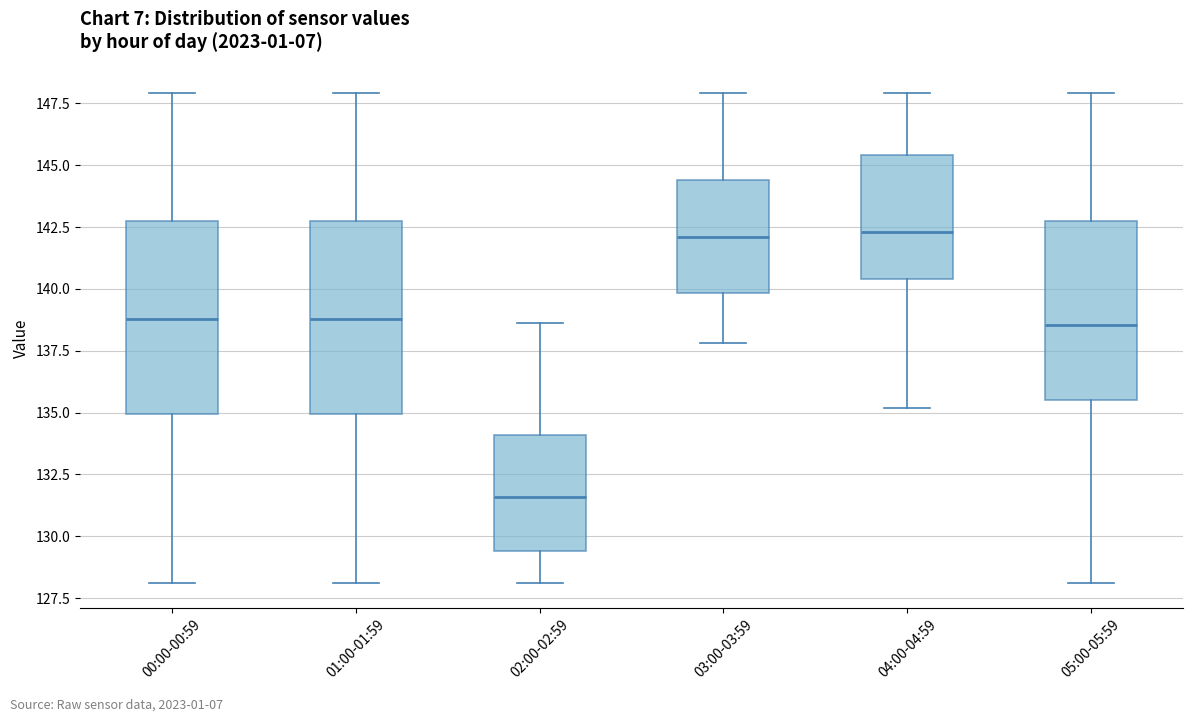

Where does the lower whisker of the box for 04:00-04:59 end on the y-axis? The values are not printed on the chart, so give them approximately, as read against the axis.

135.0